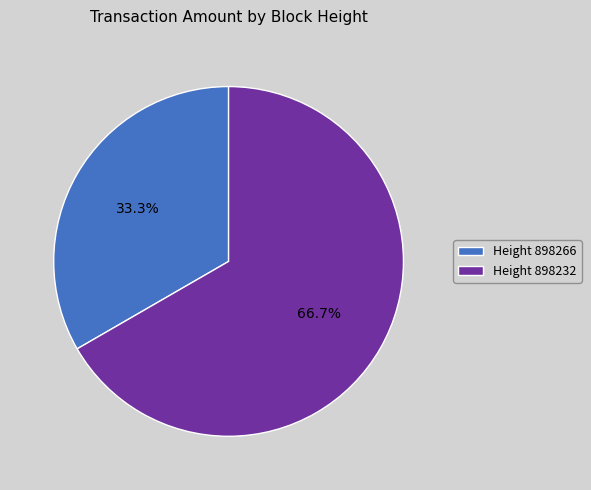

What portion of the pie excludes Height 898266?

66.7%